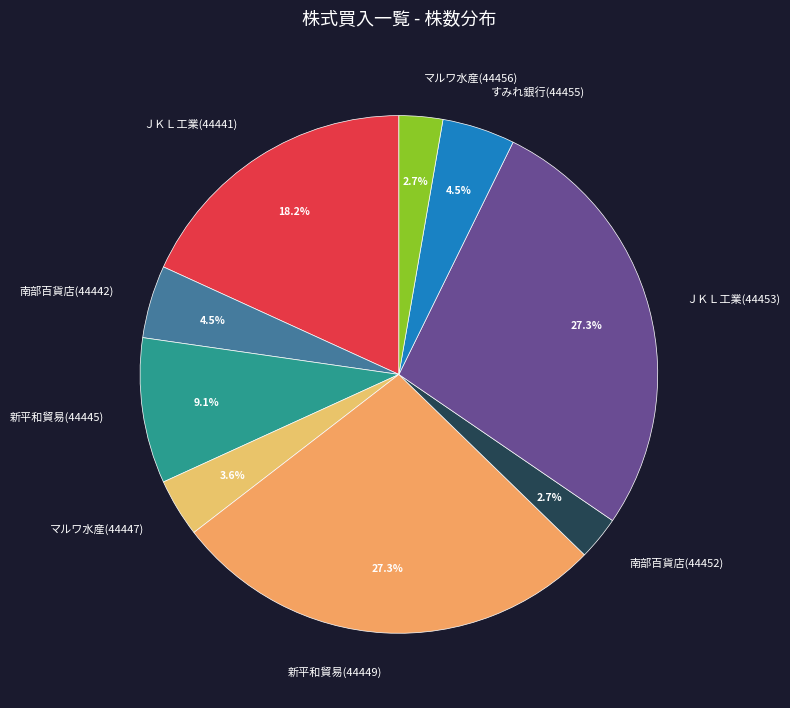

Which has a higher value, マルワ水産(44447) or ＪＫＬ工業(44441)?

ＪＫＬ工業(44441)